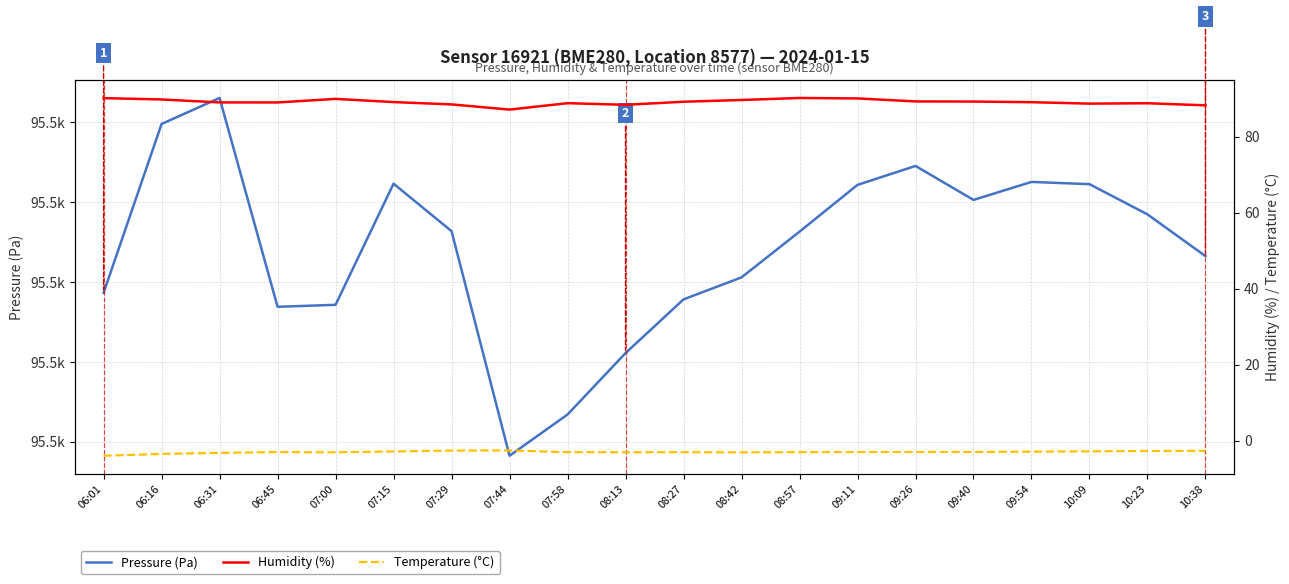

What is the maximum value for Humidity (%)?

90.2